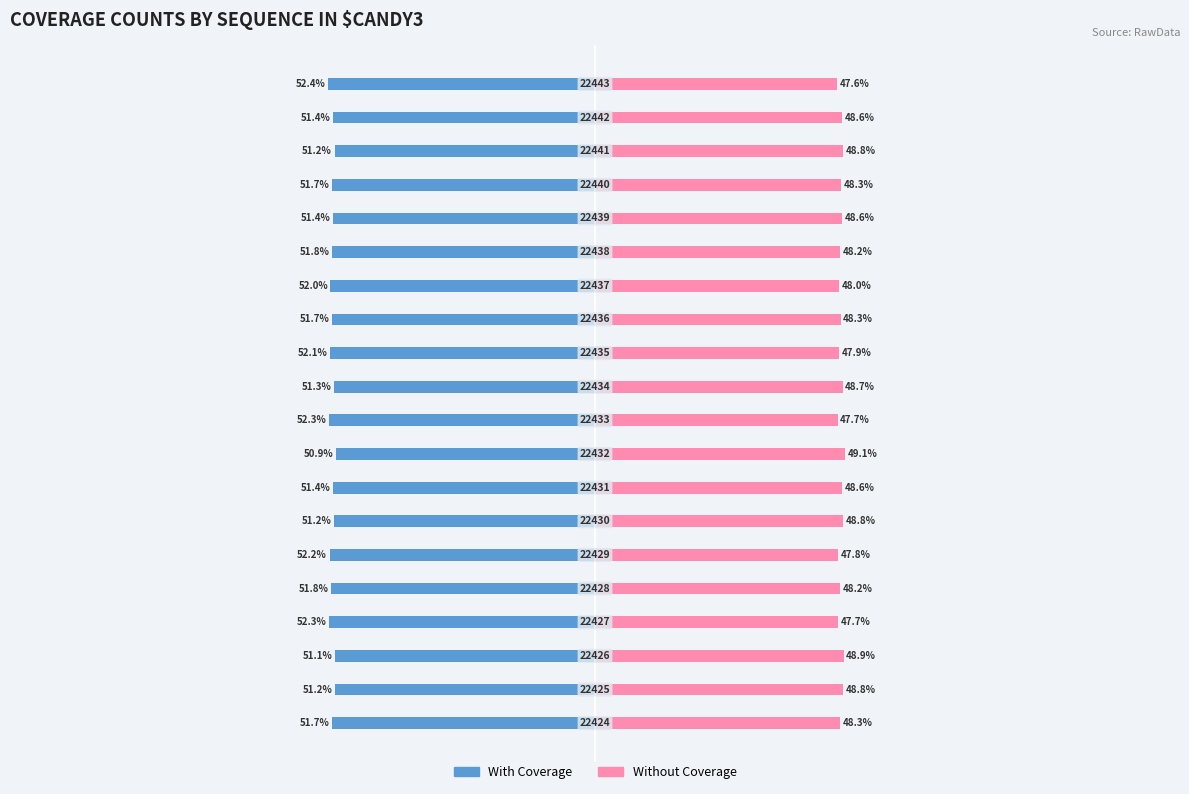

How many bars are there in total?

40